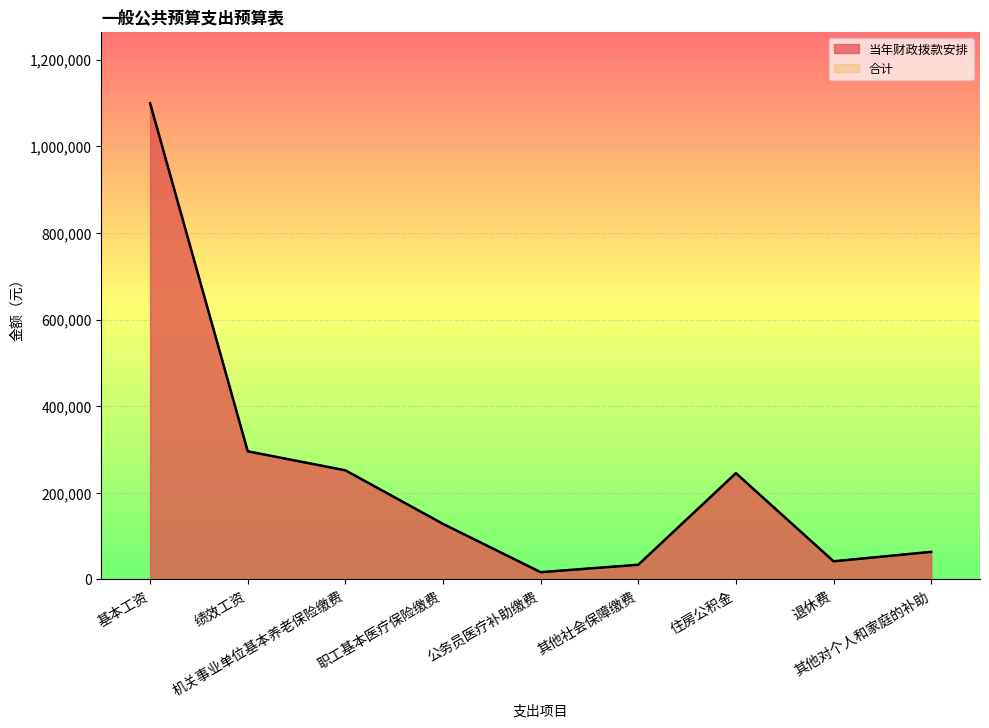

True or false: 合计 and 当年财政拨款安排 cross at least once.

False